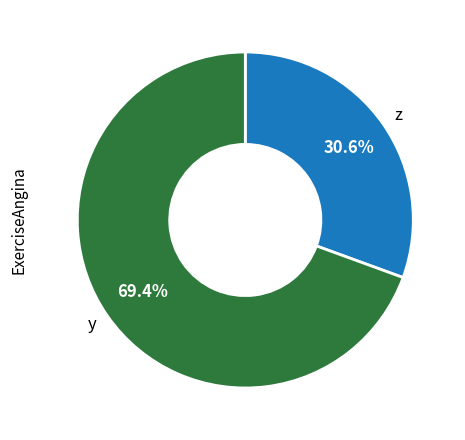

To the nearest percent, what is the difference between the largest and smallest slice percentages?

39%